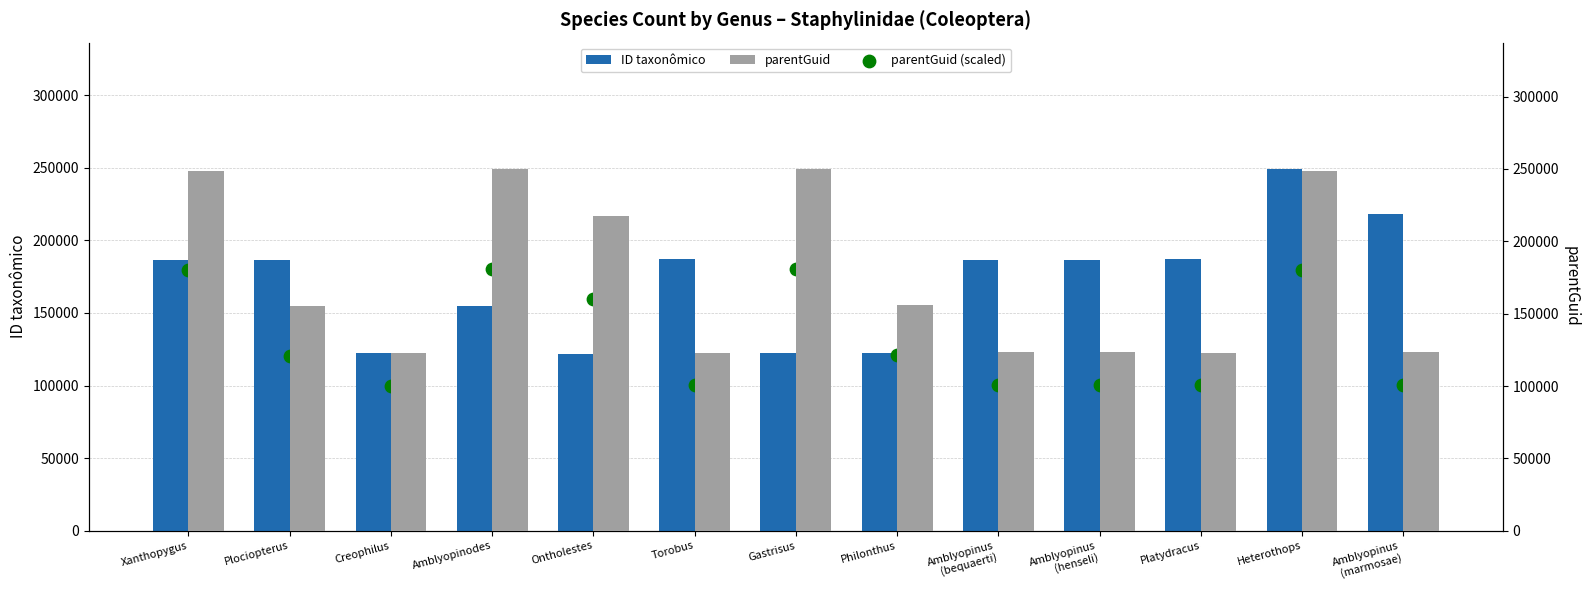

Which series has the largest total across all categories?

parentGuid